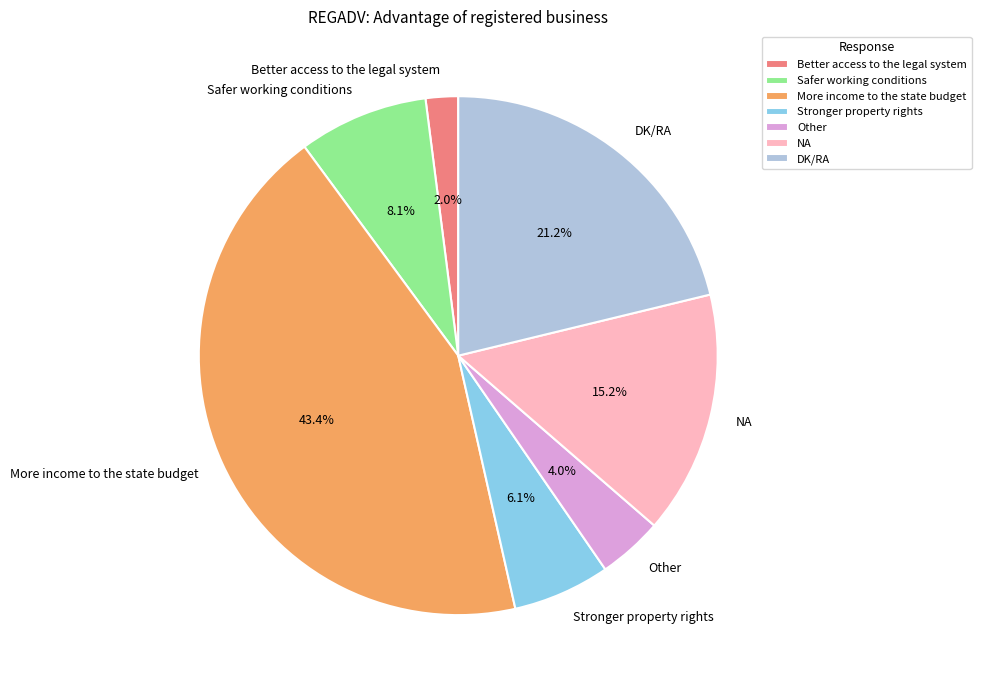

What is the total percentage of NA and Better access to the legal system?

17.2%